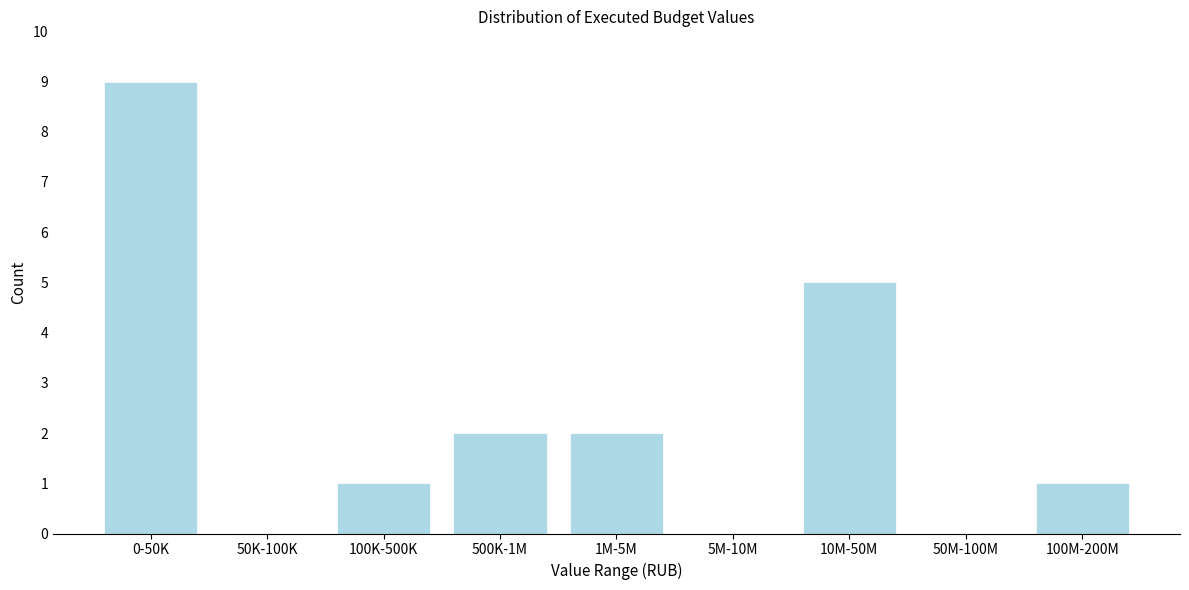

Reading left to right, list all the values displayed in this chart.

0-50K=9	50K-100K=0	100K-500K=1	500K-1M=2	1M-5M=2	5M-10M=0	10M-50M=5	50M-100M=0	100M-200M=1